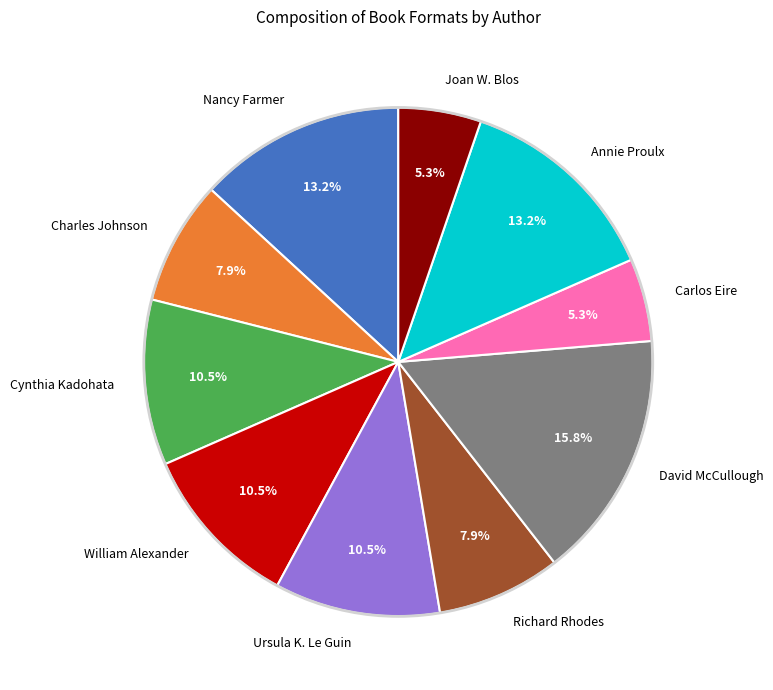

Which has a higher value, Carlos Eire or Richard Rhodes?

Richard Rhodes